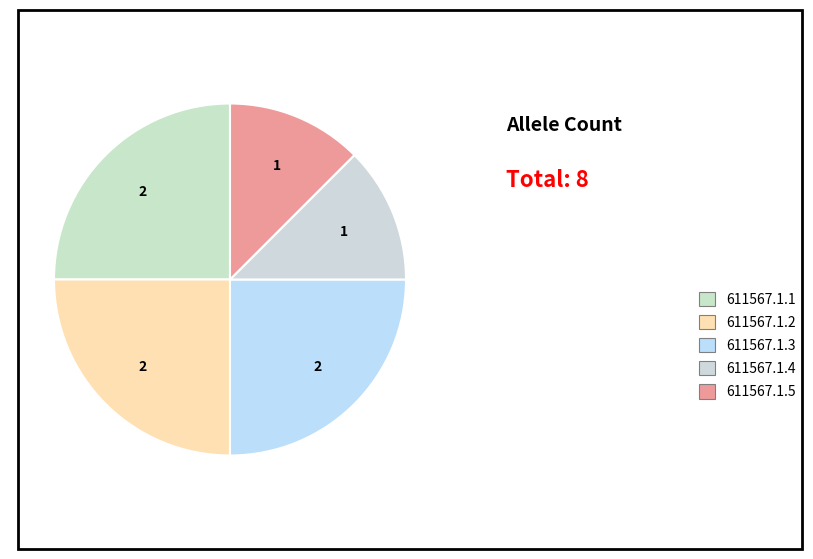

How many segments does this pie chart have?

5